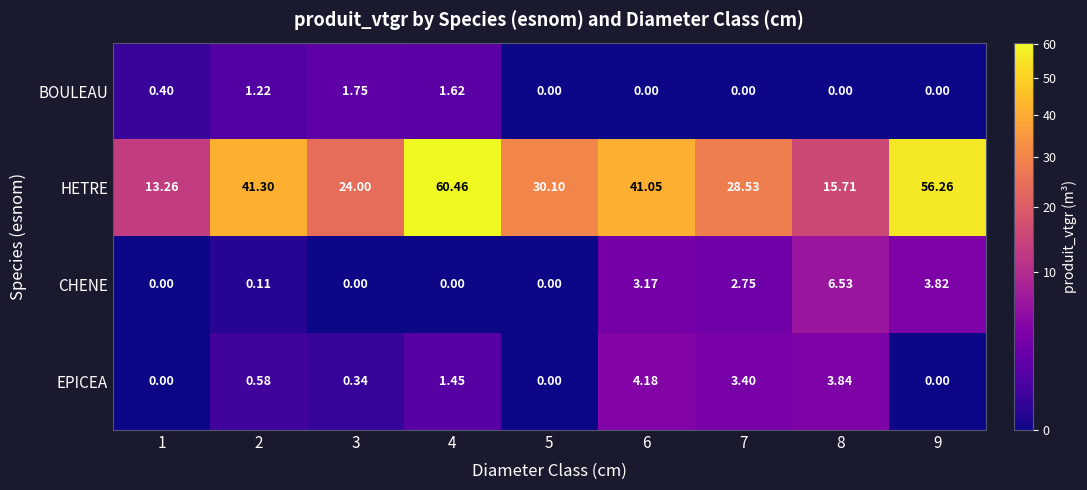

Is the value of BOULEAU at 4 greater than the value of HETRE at 9?

No